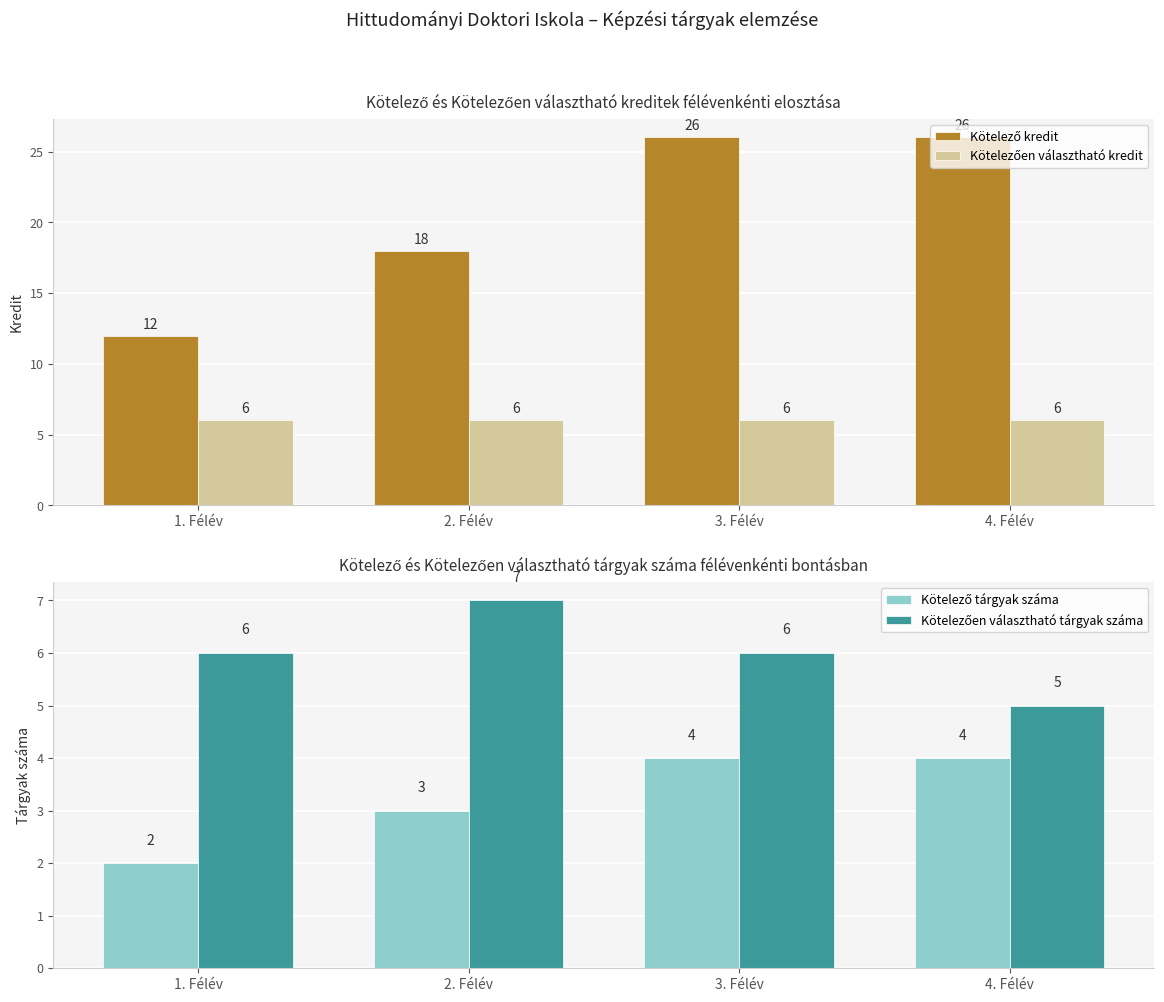

What are all the series names shown in the legend?

Kötelező kredit, Kötelezően választható kredit, Kötelező tárgyak száma, Kötelezően választható tárgyak száma